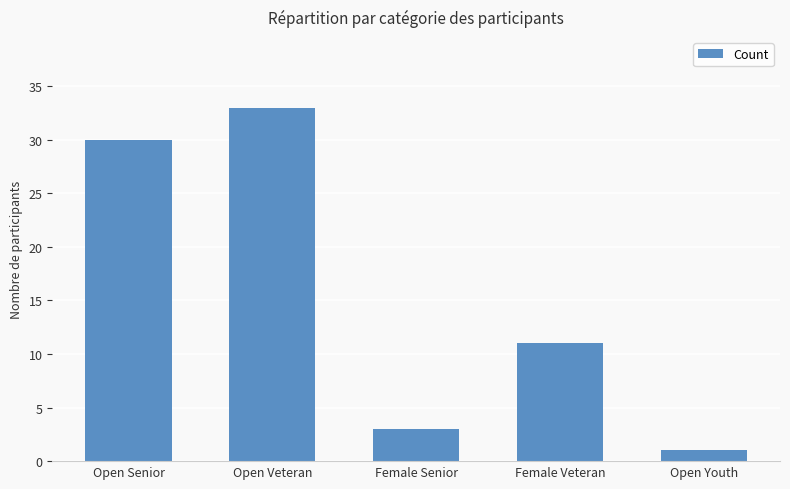

Reading left to right, what are all the values shown in this chart?

30	33	3	11	1